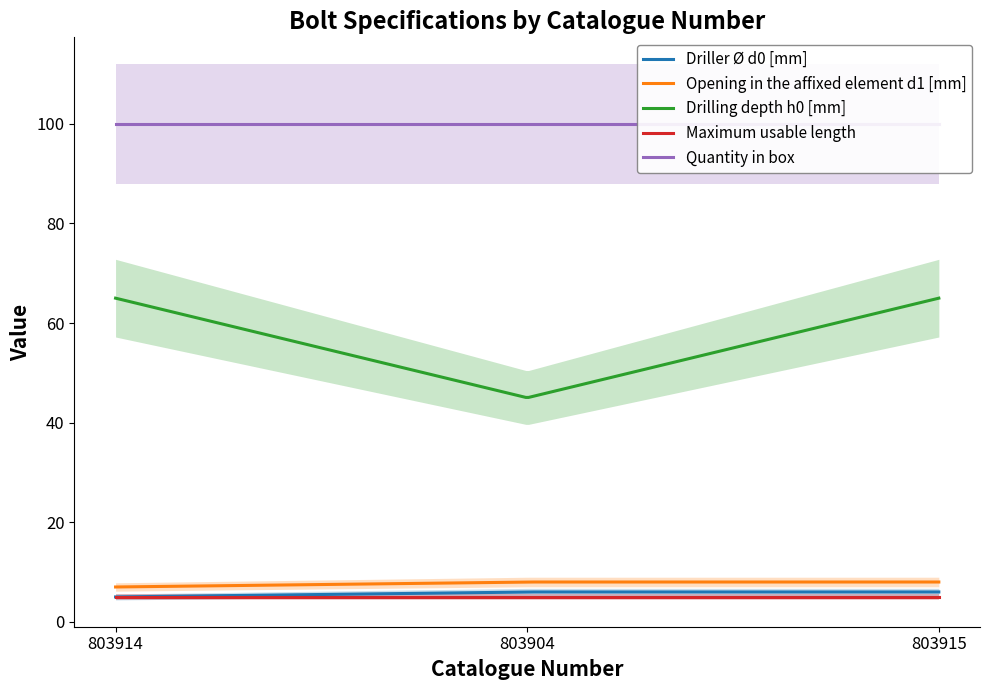

What position from the right is 803915?

1